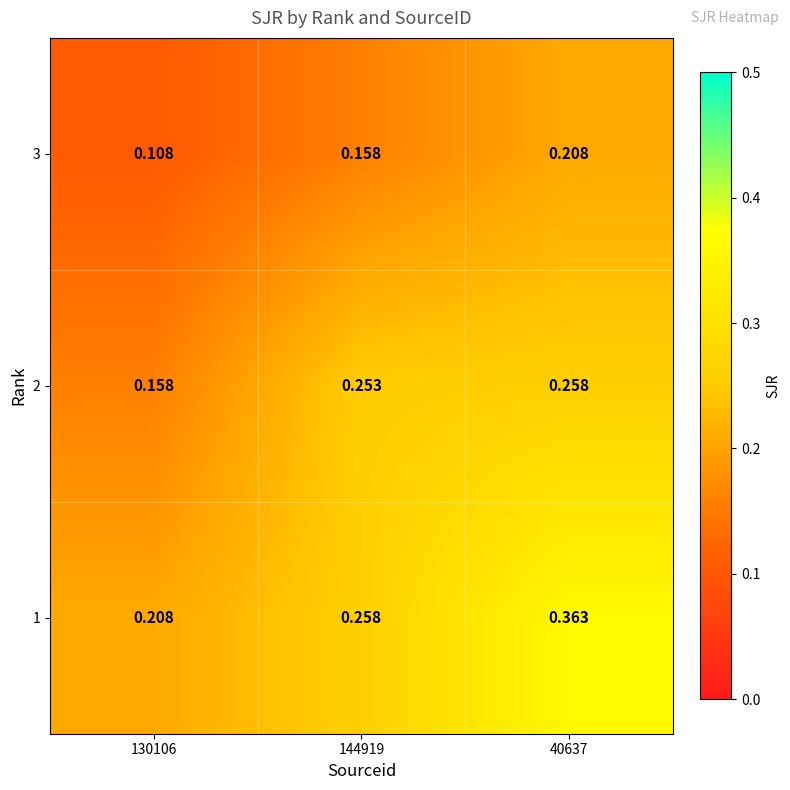

How many data points does each series have?

3